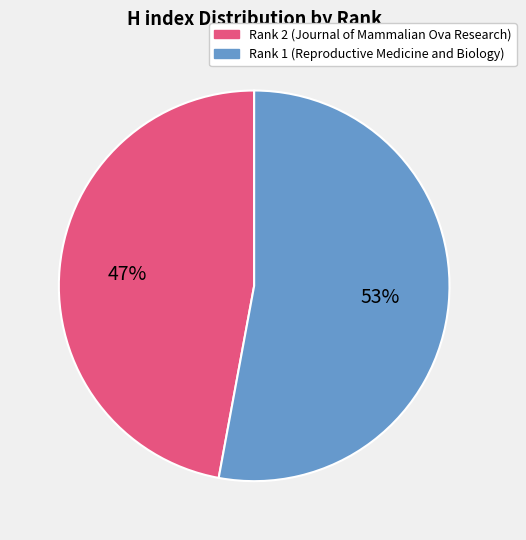

Is the sum of Rank 2 and Rank 1 greater than half?

Yes